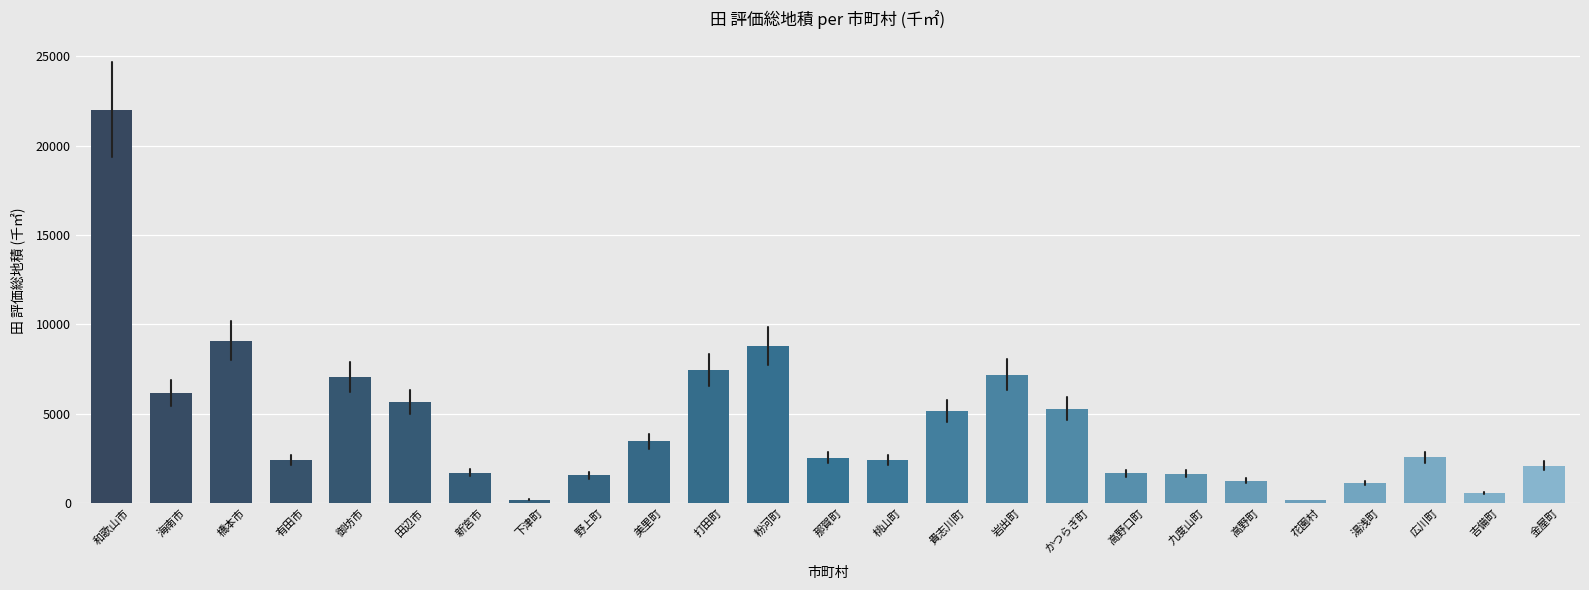

What is the sum of the values at かつらぎ町 and 九度山町?

6920